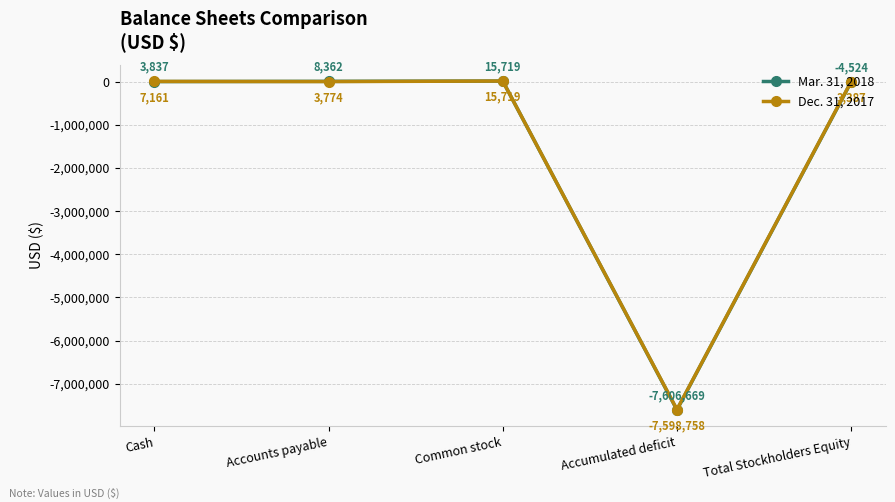

What is the greatest value displayed?

15719